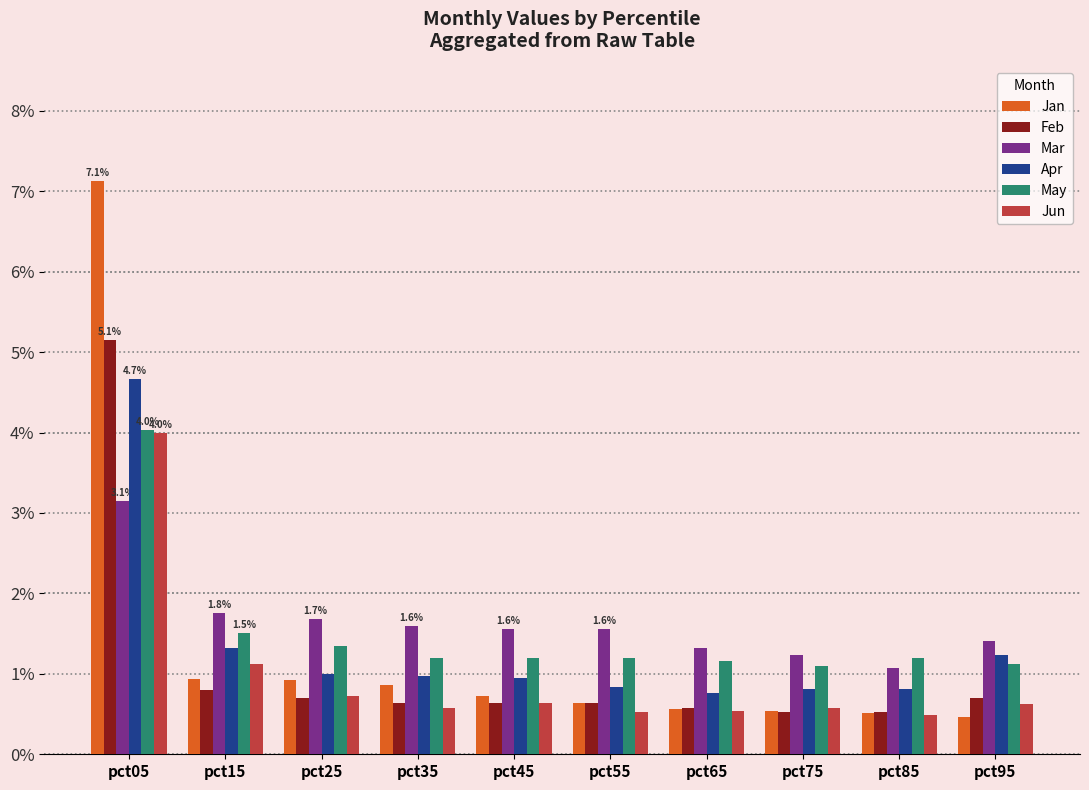

What is the approximate value of May at pct25?

1.4